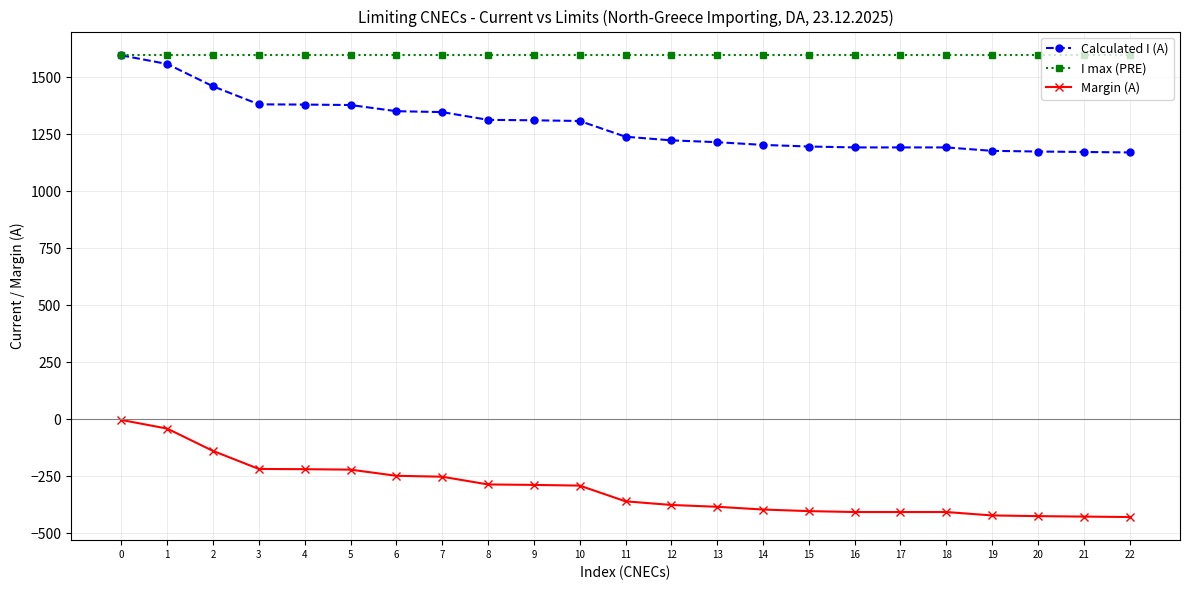

The value of Margin (A) at 10 is -291. True or false?

True